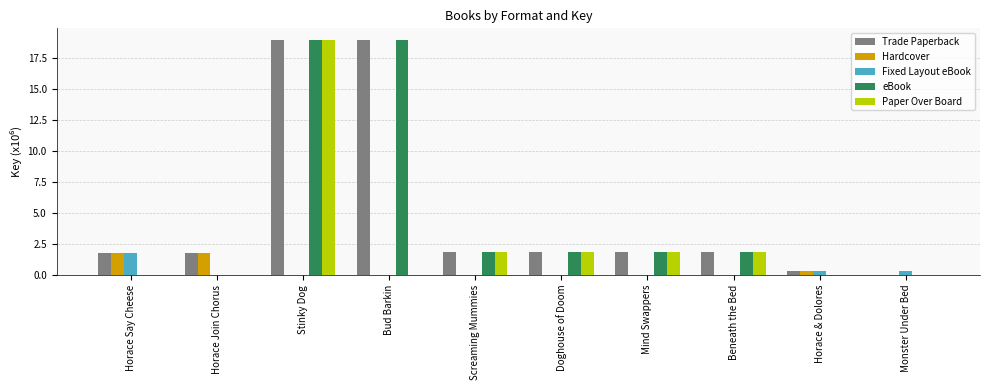

At which category is the sum across all series the highest?

Stinky Dog